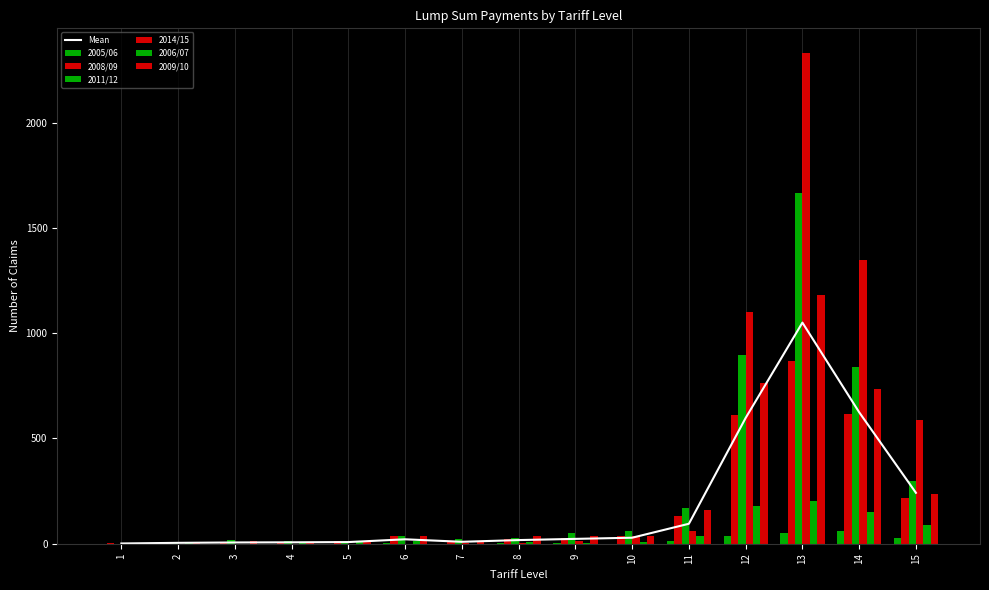

Between 6 and 13, which series saw the biggest shift?

2014/15